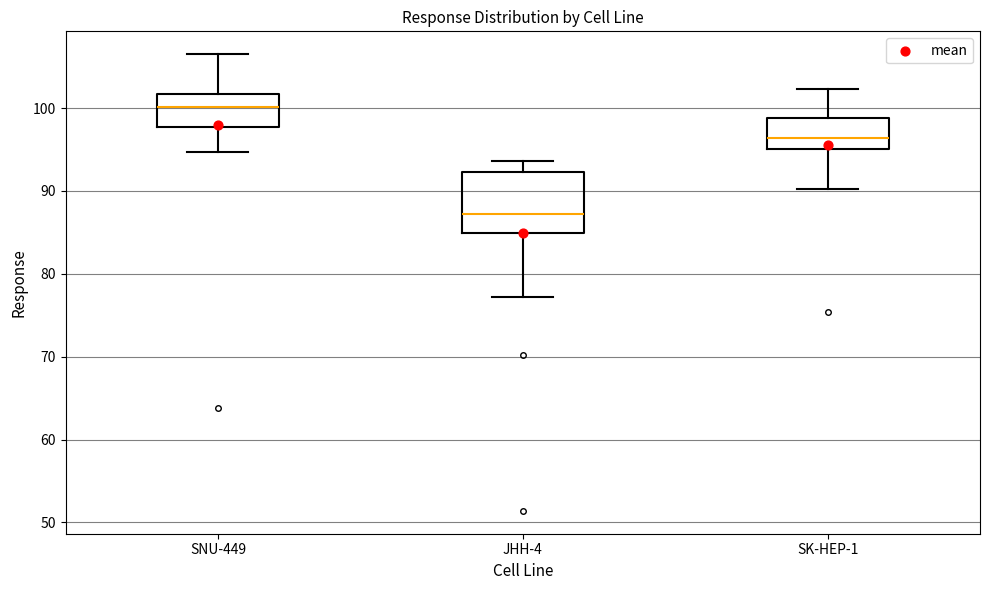

Reading left to right, transcribe this box plot: for each box, give where its median line is, the range the box spans, and where its two whiskers end, as read against the y-axis. The values are not printed on the chart, so give them approximately, as read against the axis.

SNU-449: median 100, box 98 to 102, whiskers 95 to 107
JHH-4: median 87, box 85 to 92, whiskers 77 to 94
SK-HEP-1: median 96, box 95 to 99, whiskers 90 to 102